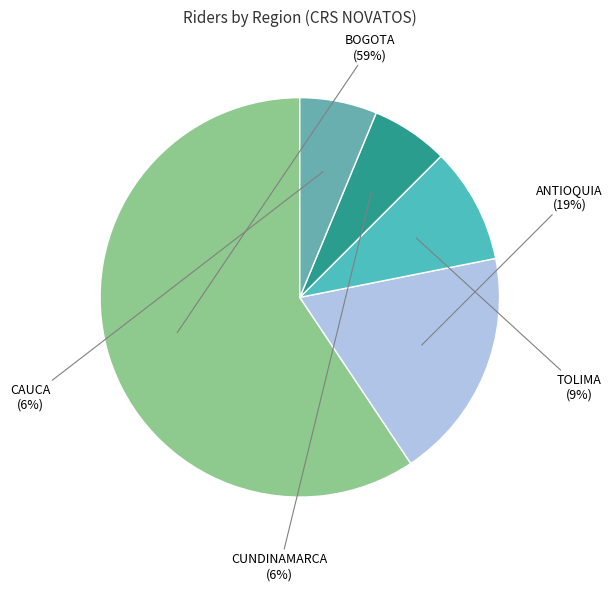

To the nearest percent, what is the combined percentage of ANTIOQUIA and CUNDINAMARCA?

25%